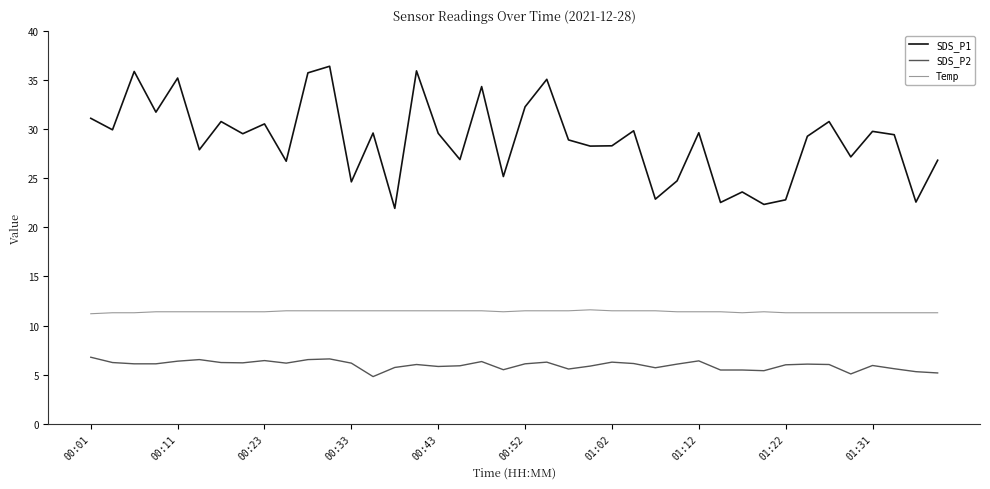

Rank the series by their average value, from lowest to highest.

SDS_P2, Temp, SDS_P1